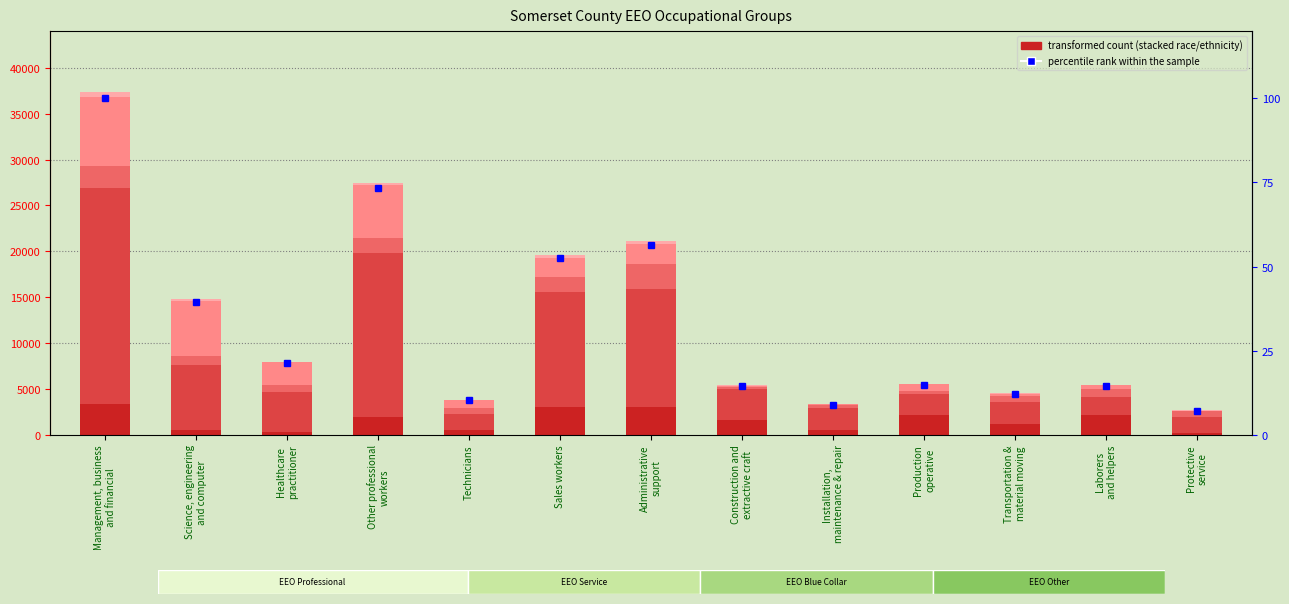

What is the greatest value displayed?

23595.0